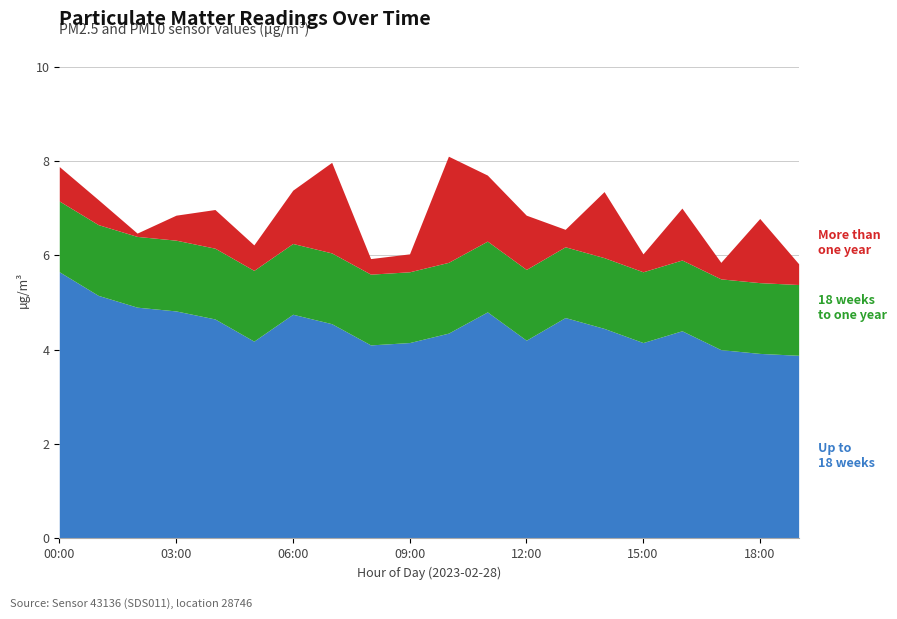

Where is the first local minimum for P2?

05:00